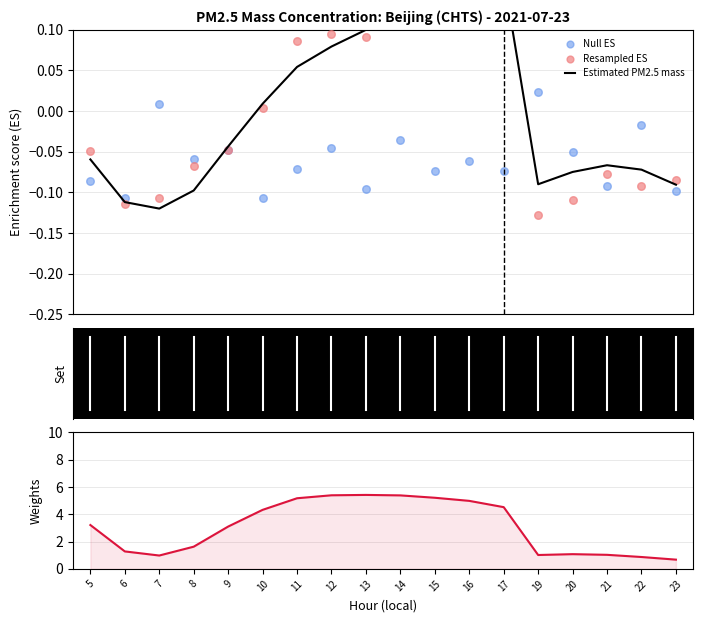

What are all the series names shown in the legend?

Estimated PM2.5 mass, Null ES, Resampled ES